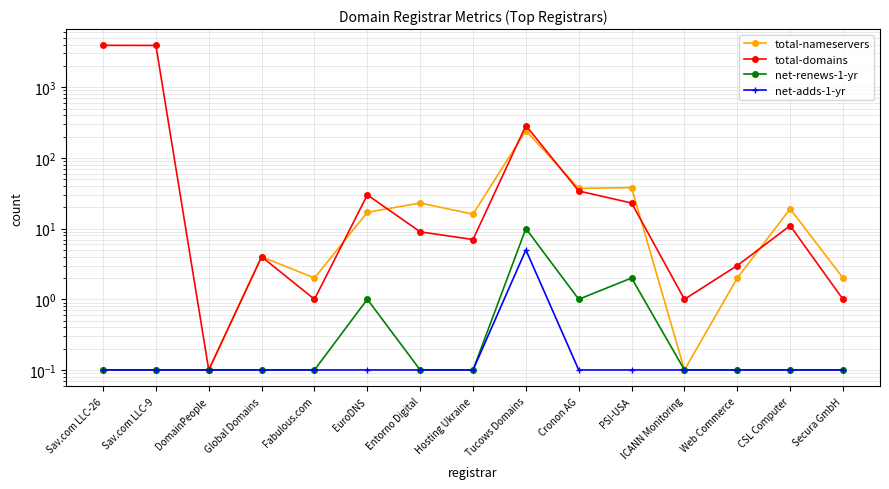

What is the sum of the total-domains values at EuroDNS and Hosting Ukraine?

37.0